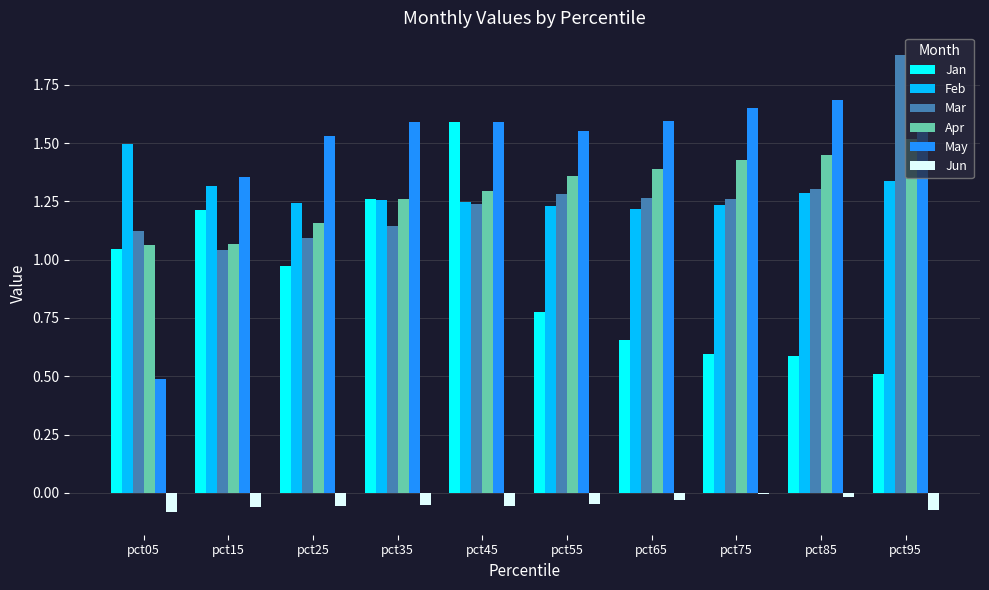

Is it true that May equals 0.4 at pct45?

False